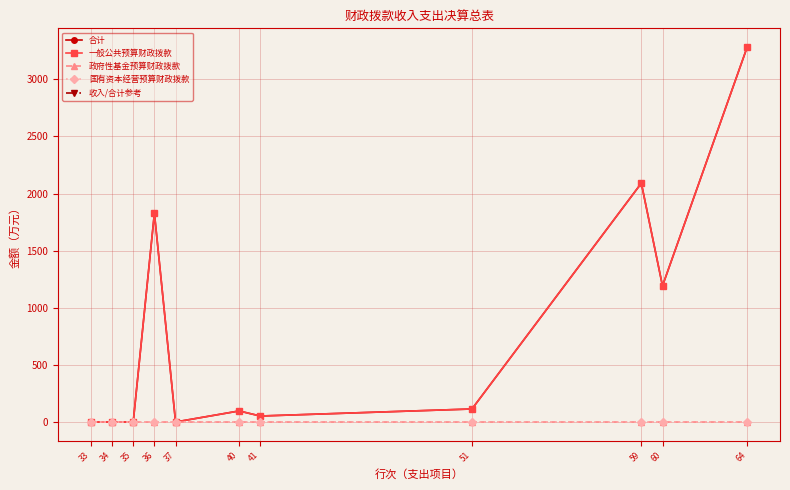

Does the chart have visible grid lines?

Yes